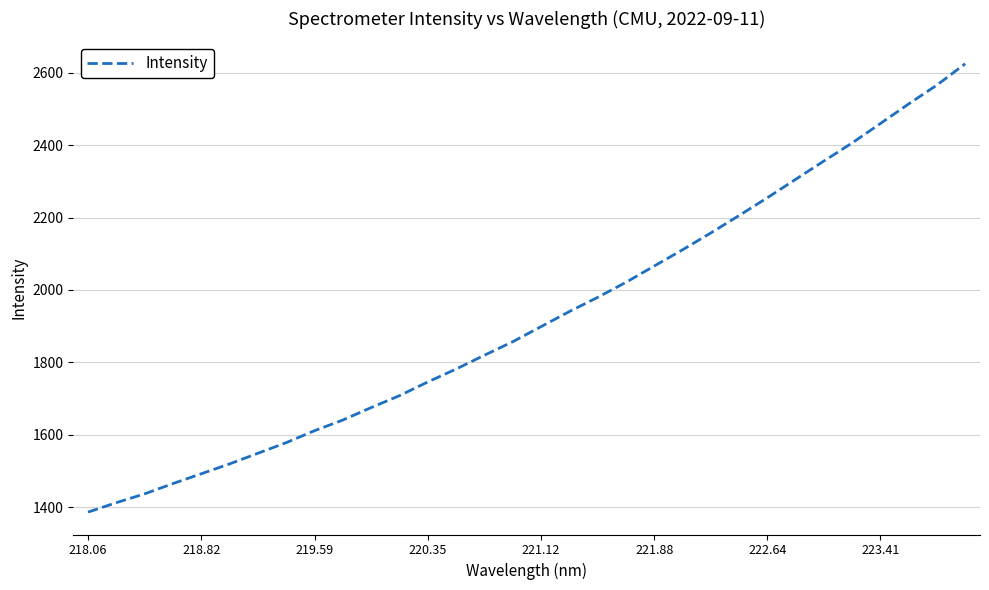

What is the minimum value shown in the chart?

1386.0